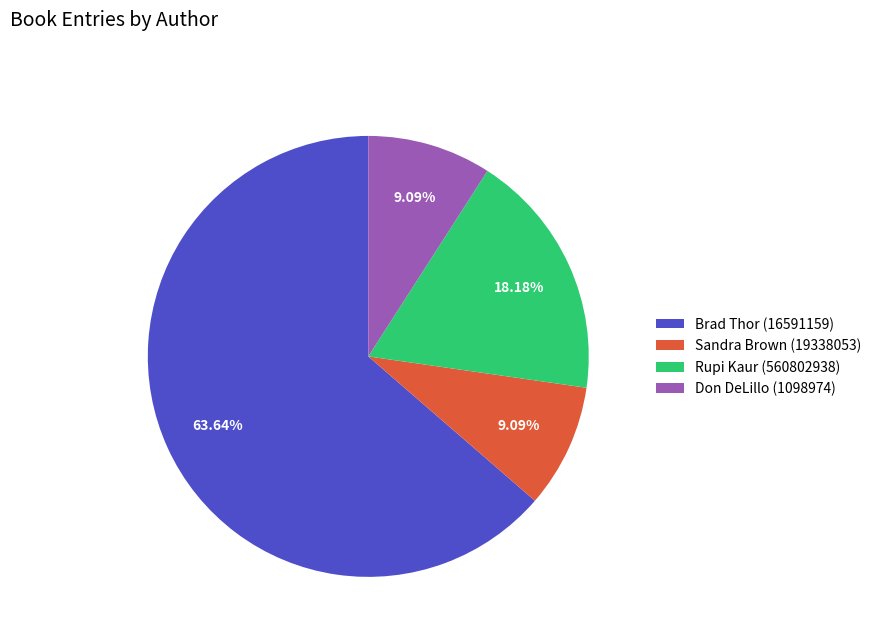

Does Rupi Kaur represent more than half of the total?

No